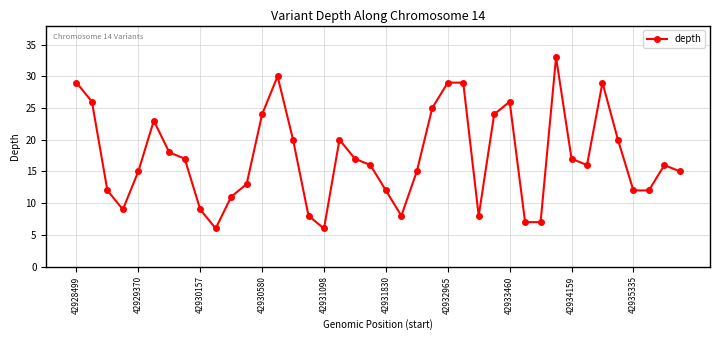

What is the greatest value displayed?

33